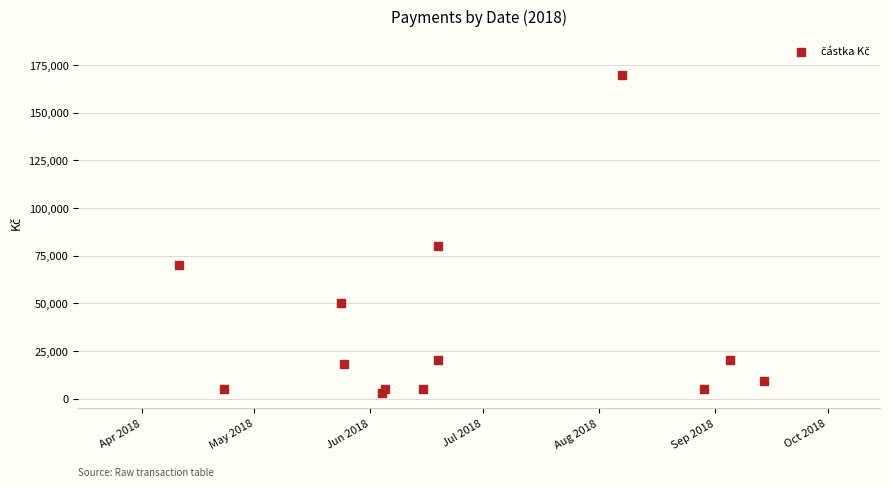

What Y value in the scatter plot is closest to 86500?

80000